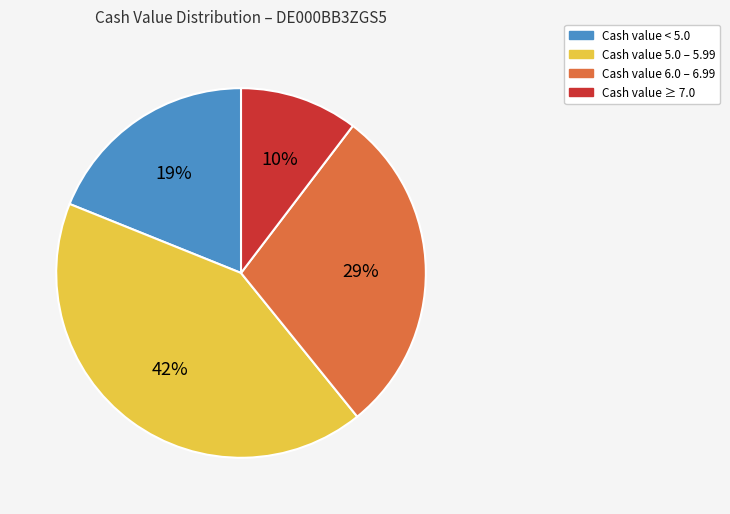

Is the sum of Cash value 6.0 – 6.99 and Cash value < 5.0 greater than half?

No